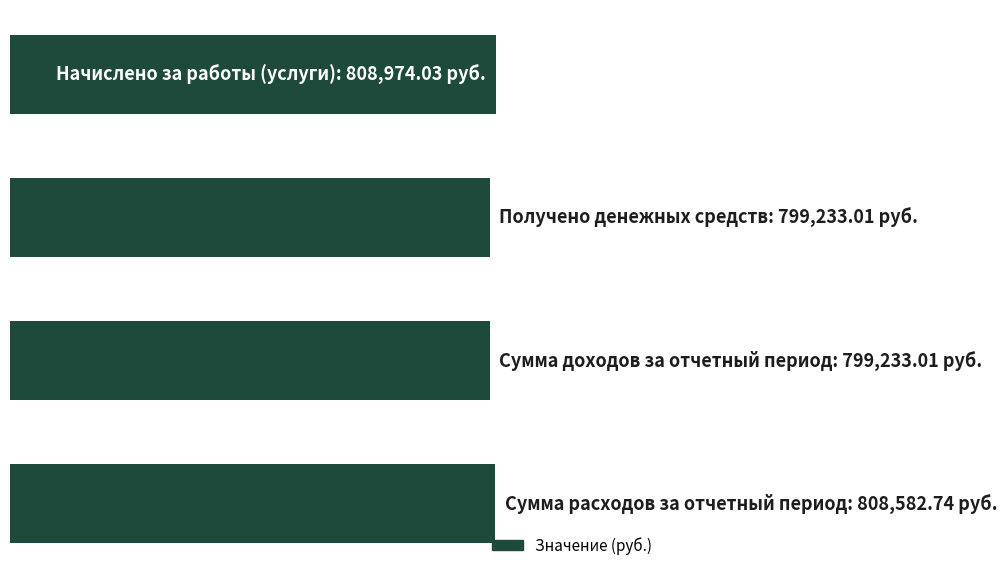

Does the chart contain any negative values?

No